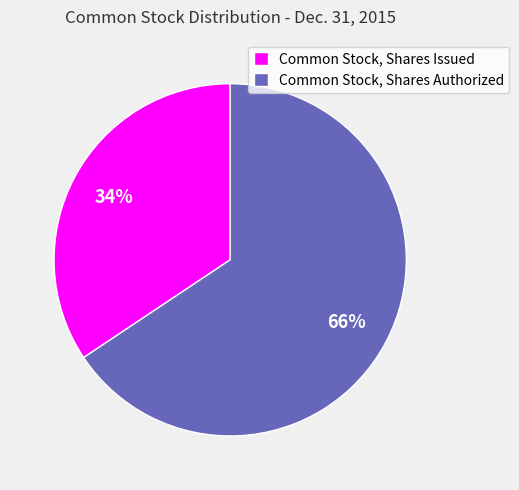

To the nearest percent, what is the combined percentage of Common Stock, Shares Issued and Common Stock, Shares Authorized?

100%